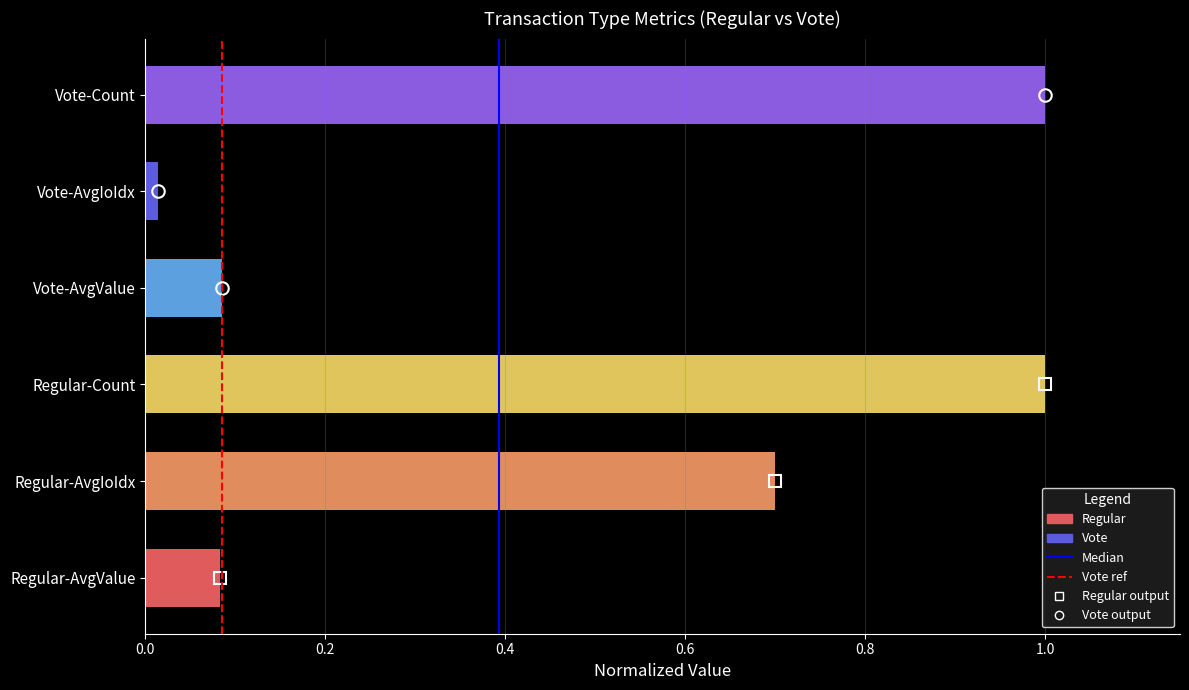

Are the bars horizontal?

Yes